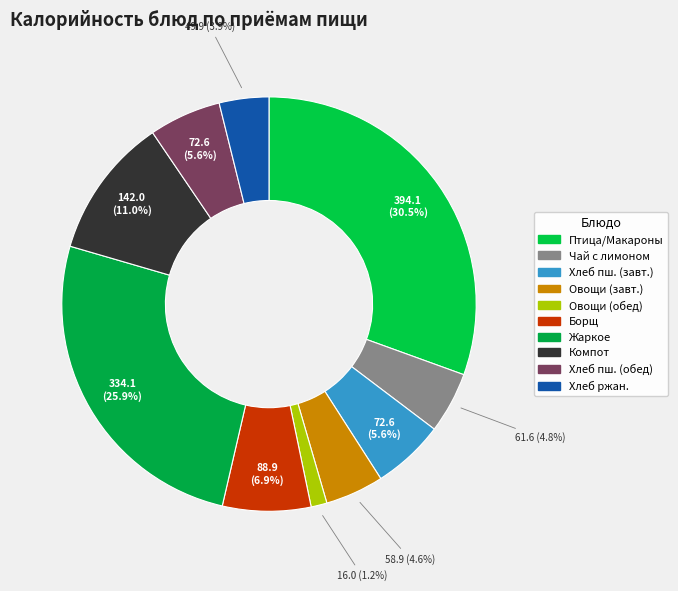

To the nearest percent, what is the difference between the largest and smallest slice percentages?

29%